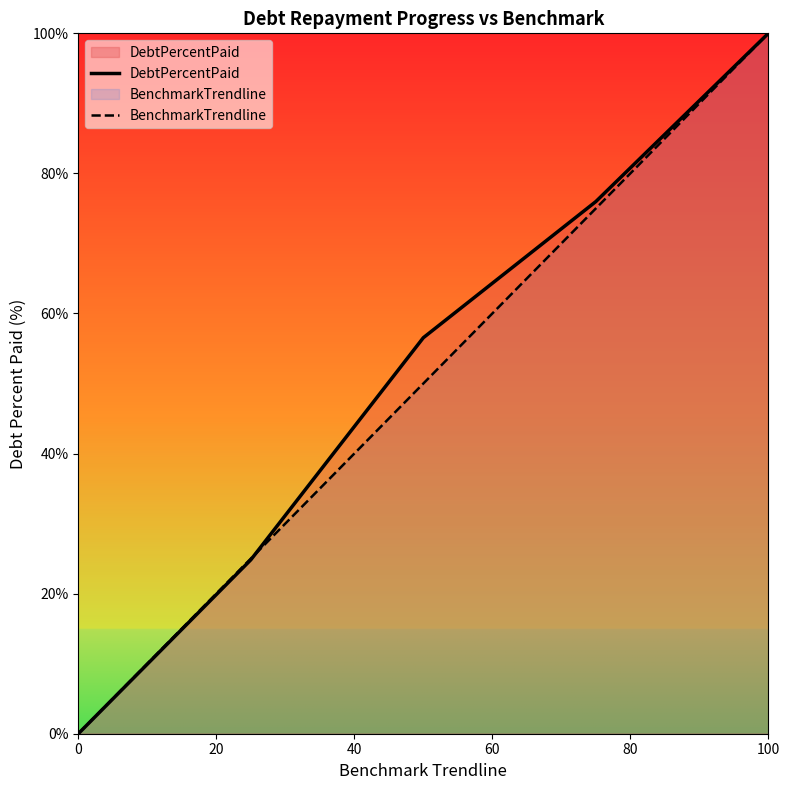

At which category is the sum across all series the highest?

100